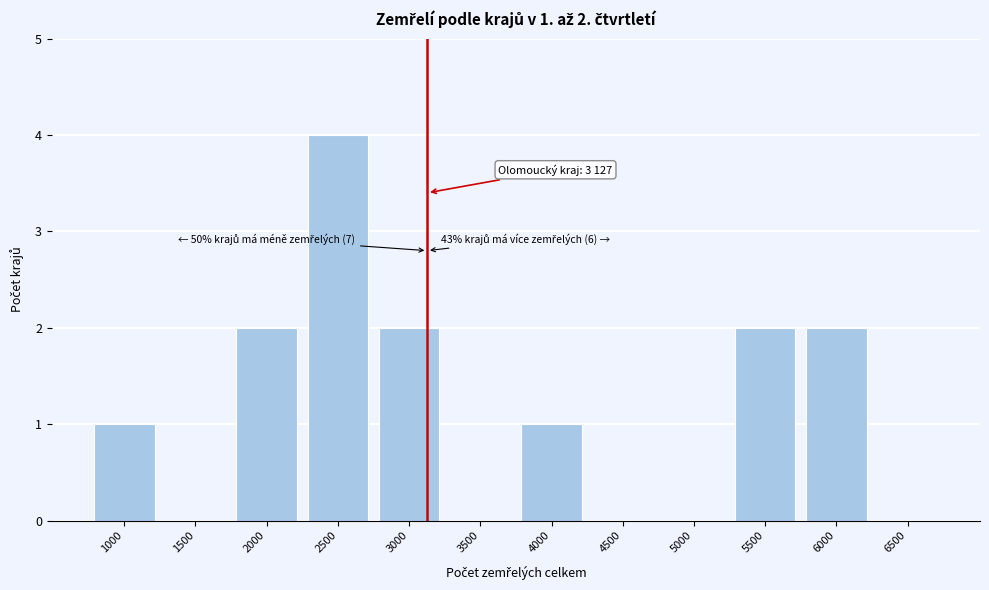

Reading left to right, what are all the values shown in this chart?

1000=1	1500=0	2000=2	2500=4	3000=2	3500=0	4000=1	4500=0	5000=0	5500=2	6000=2	6500=0